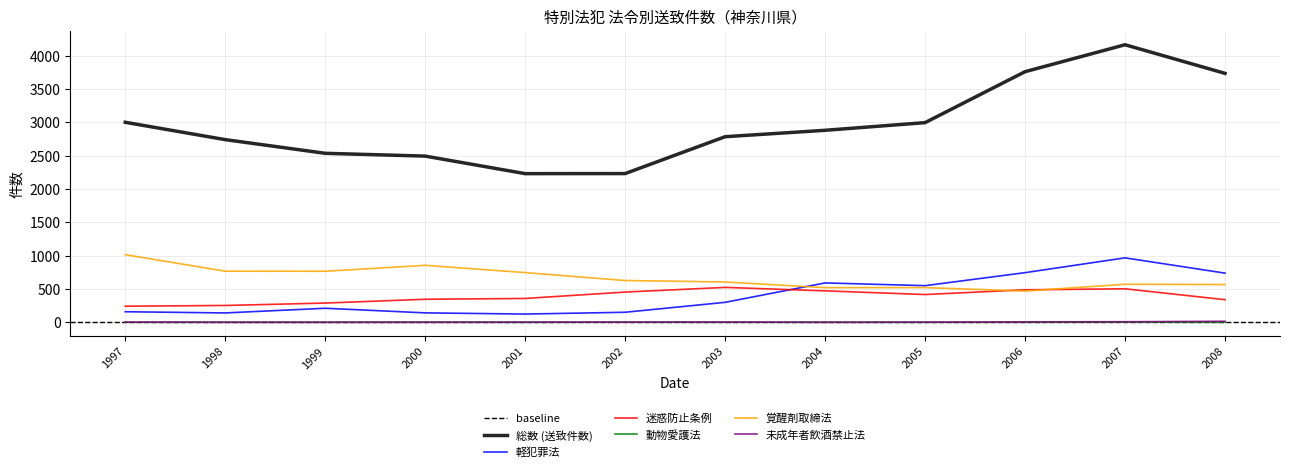

How many lines are shown in the chart?

6